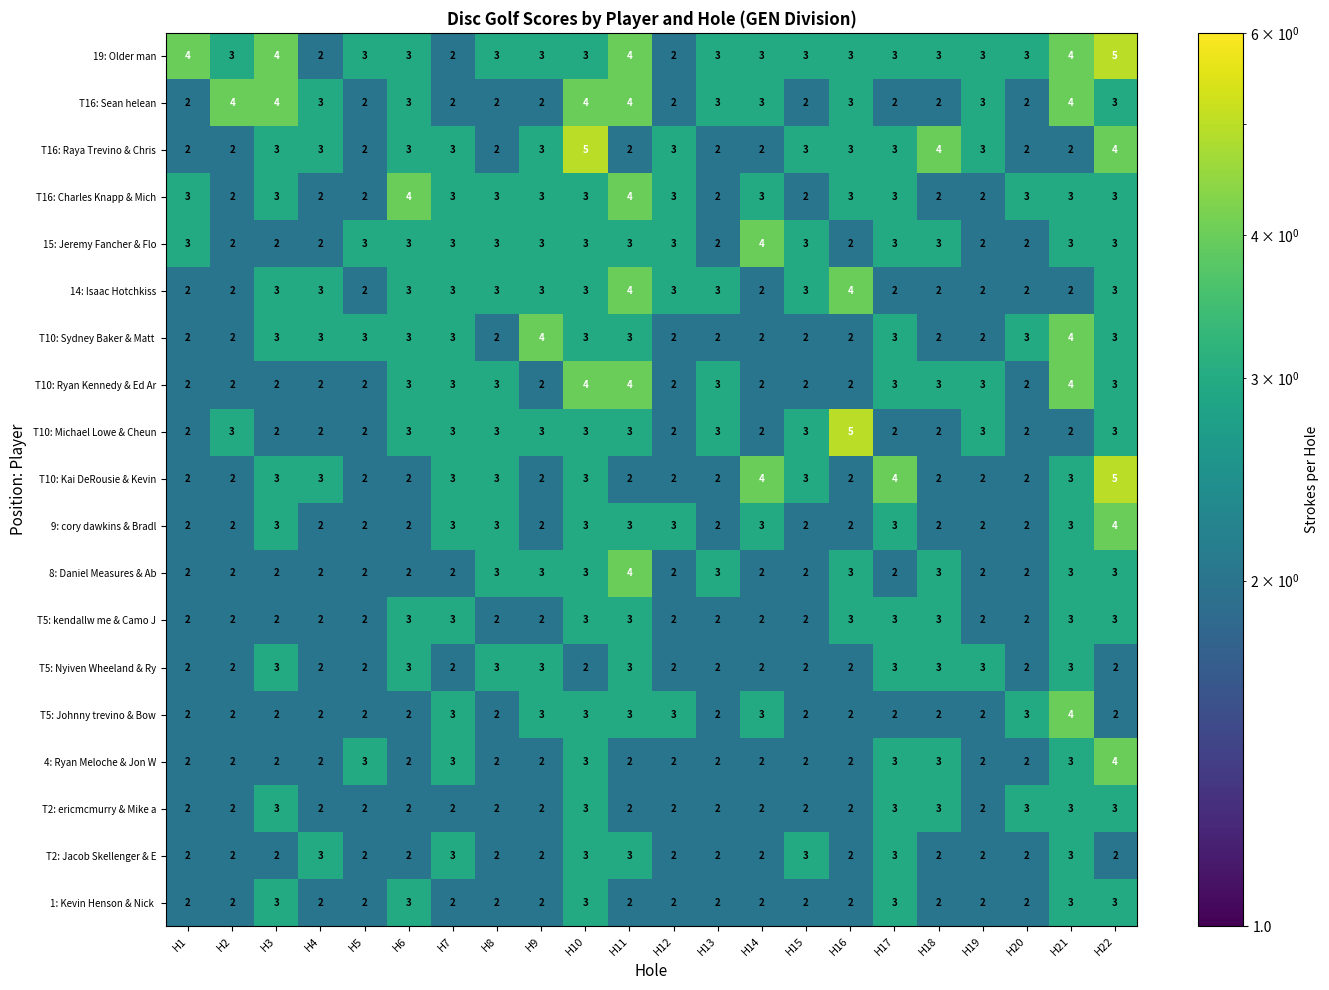

What is the difference between the highest and lowest values at H10?

3